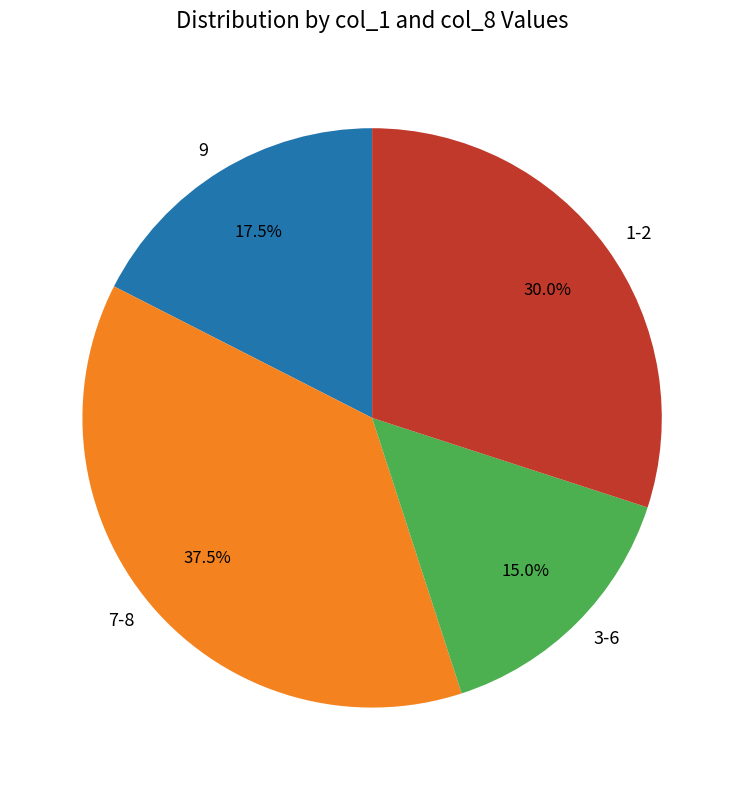

Is there any slice that represents more than half of the pie?

No